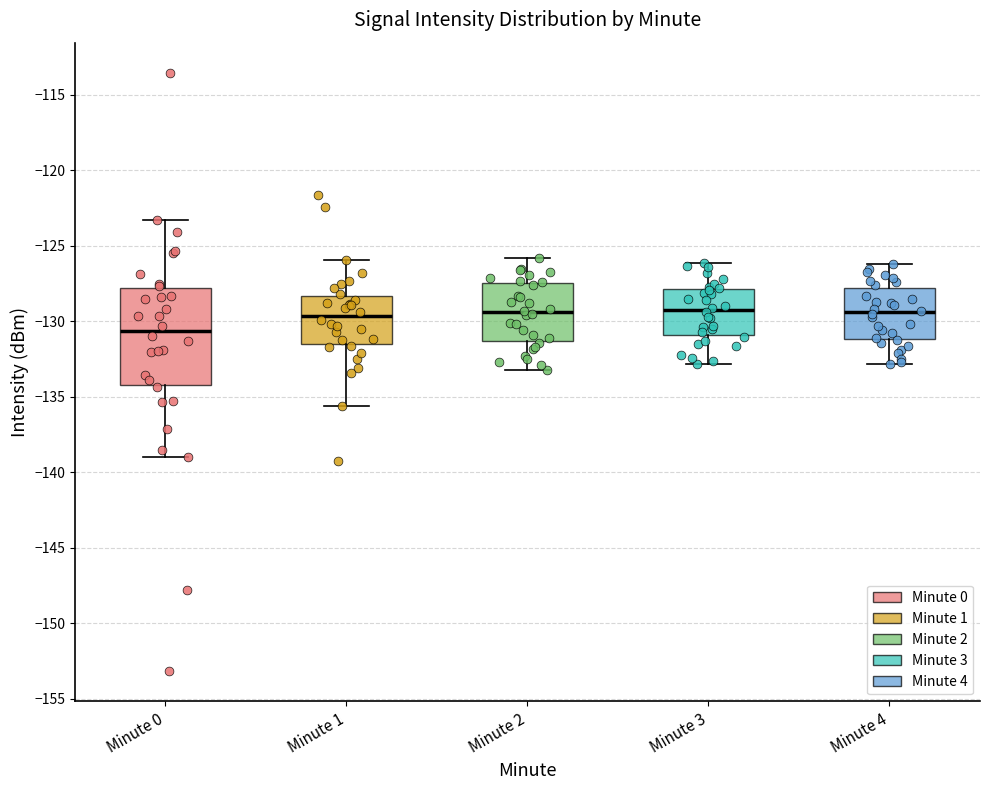

Which box has the lowest median line?

Minute 0